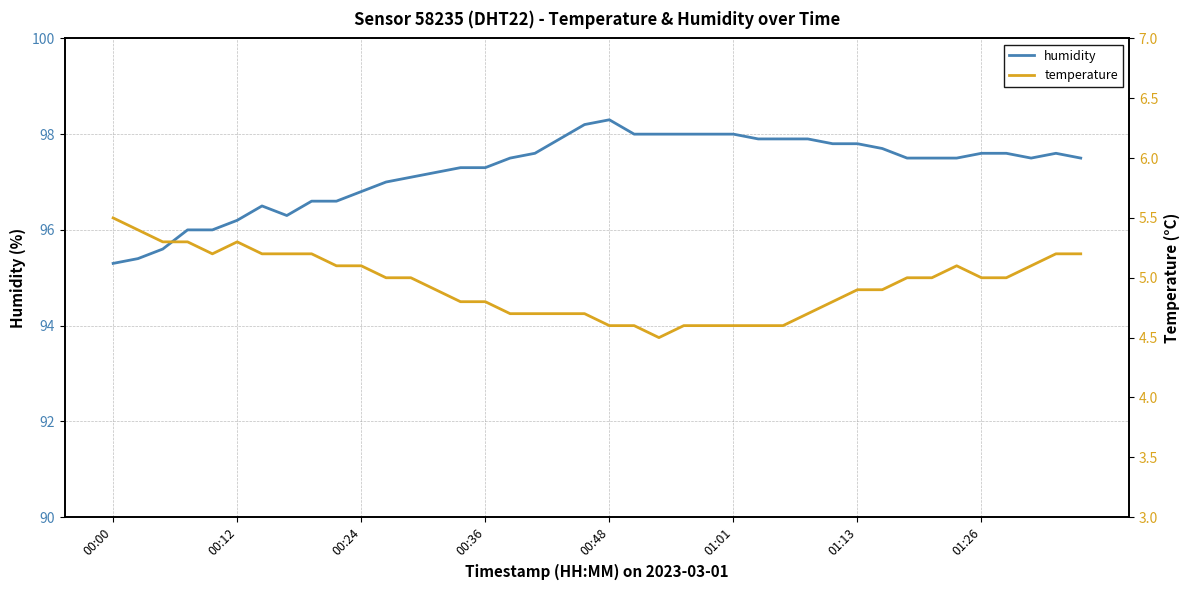

Rank the series at 33 from lowest to highest value.

temperature, humidity